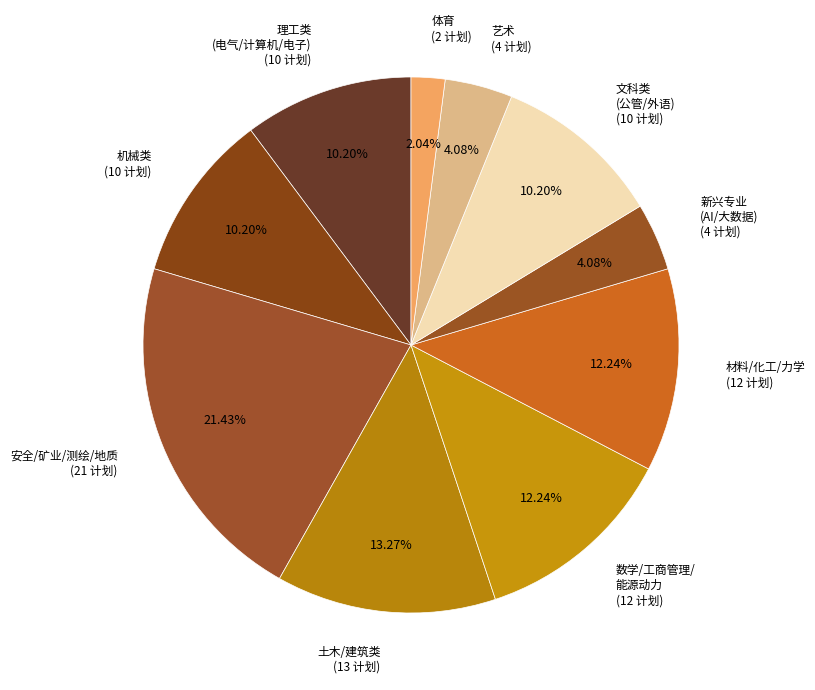

How many segments does this pie chart have?

10